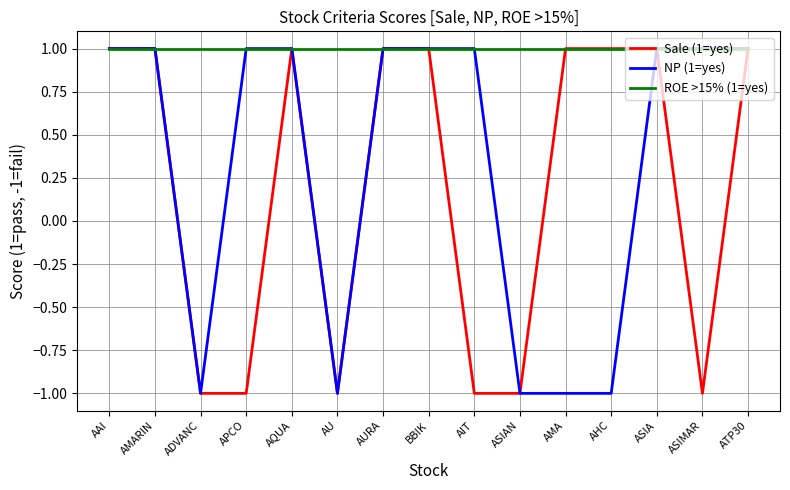

Does the chart display data point markers on the line(s)?

No